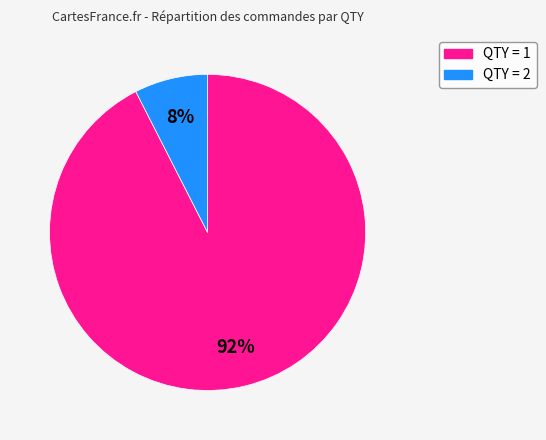

Is there any slice that represents more than half of the pie?

Yes